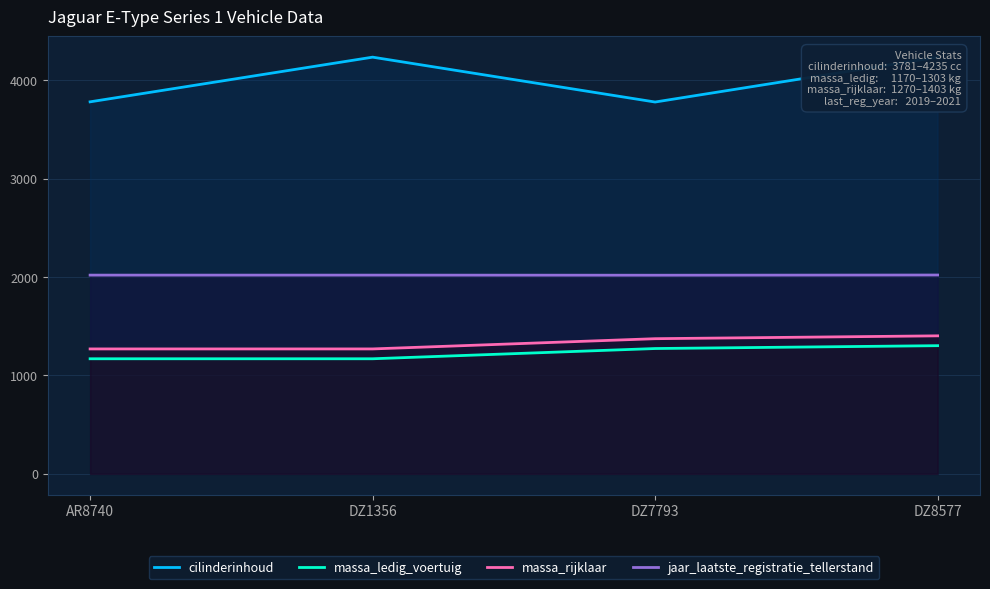

Reading left to right, what are all the values shown in this chart?

cilinderinhoud: 3781	4235	3779	4235
massa_ledig_voertuig: 1170	1170	1274	1303
massa_rijklaar: 1270	1270	1374	1403
jaar_laatste_registratie_tellerstand: 2020	2020	2019	2021